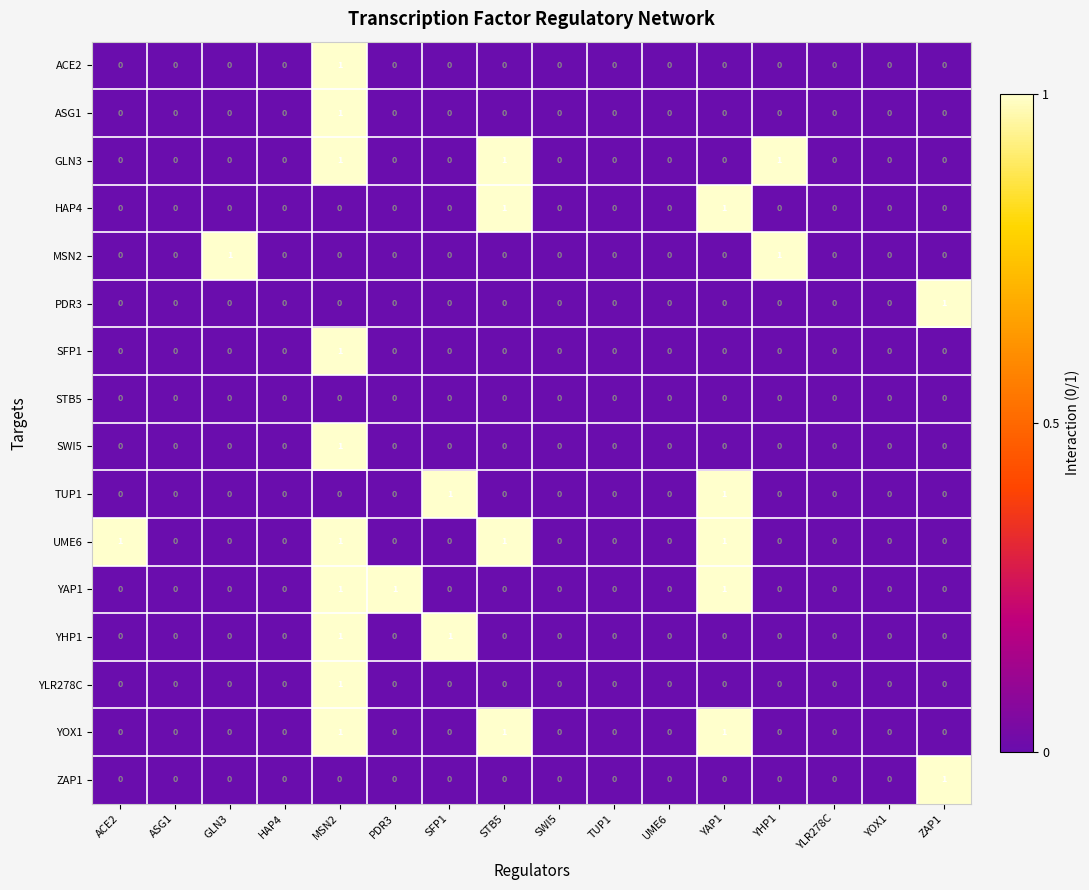

Which series has the largest total across all categories?

UME6